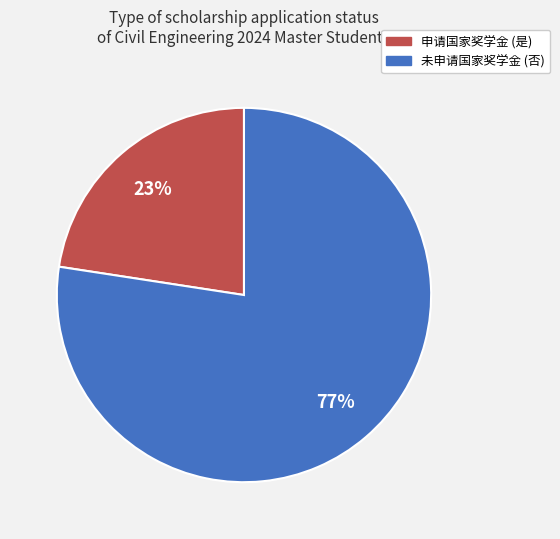

To the nearest percent, what is the average slice percentage?

50%